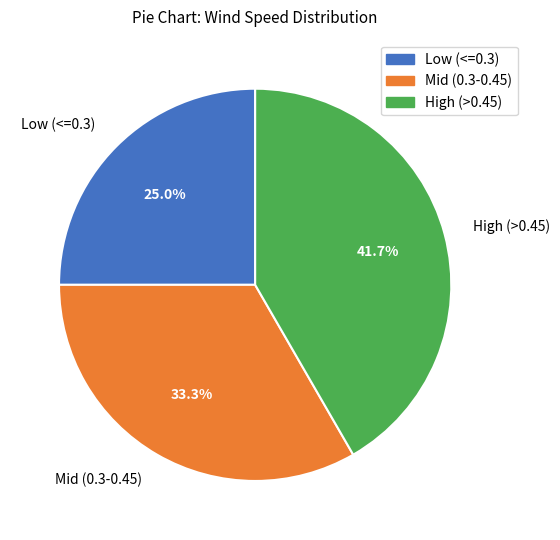

What is the largest slice in the pie chart?

High (>0.45)